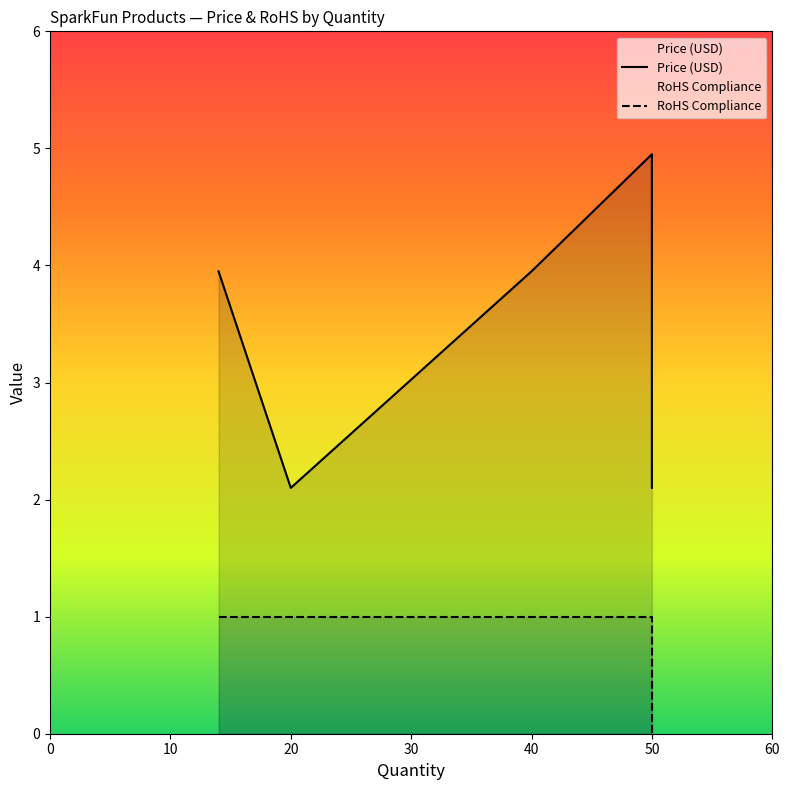

The value of RoHS Compliance at 50 is 1.0. True or false?

True